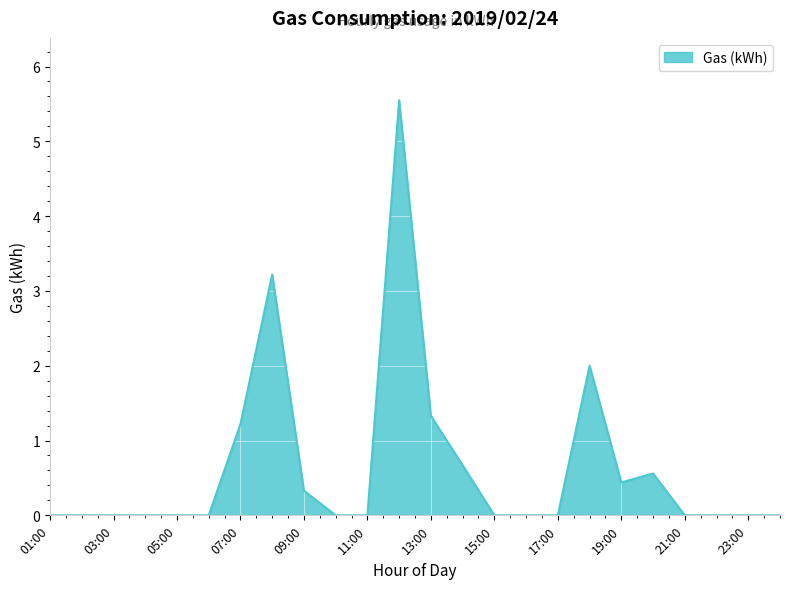

What is the sum of all values?

15.3